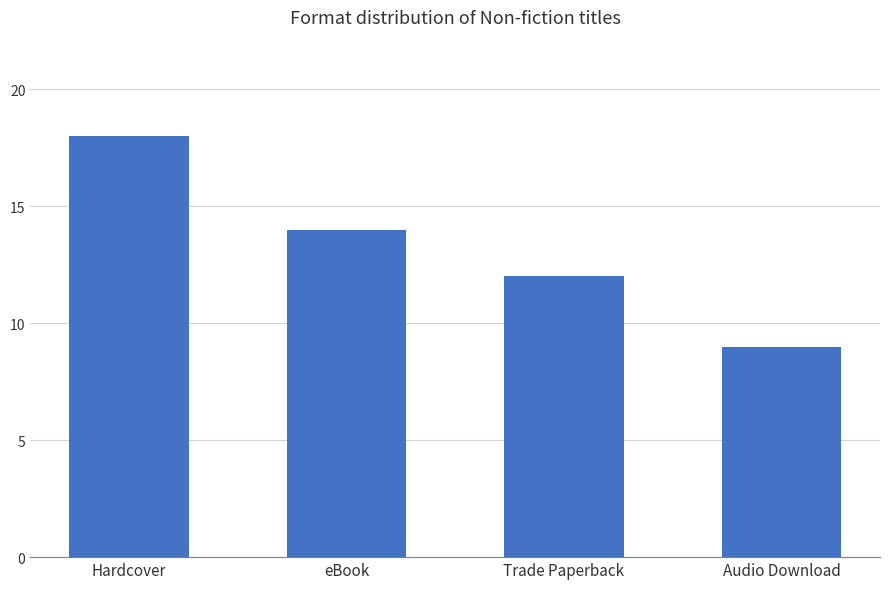

How many data points are less than 14?

2